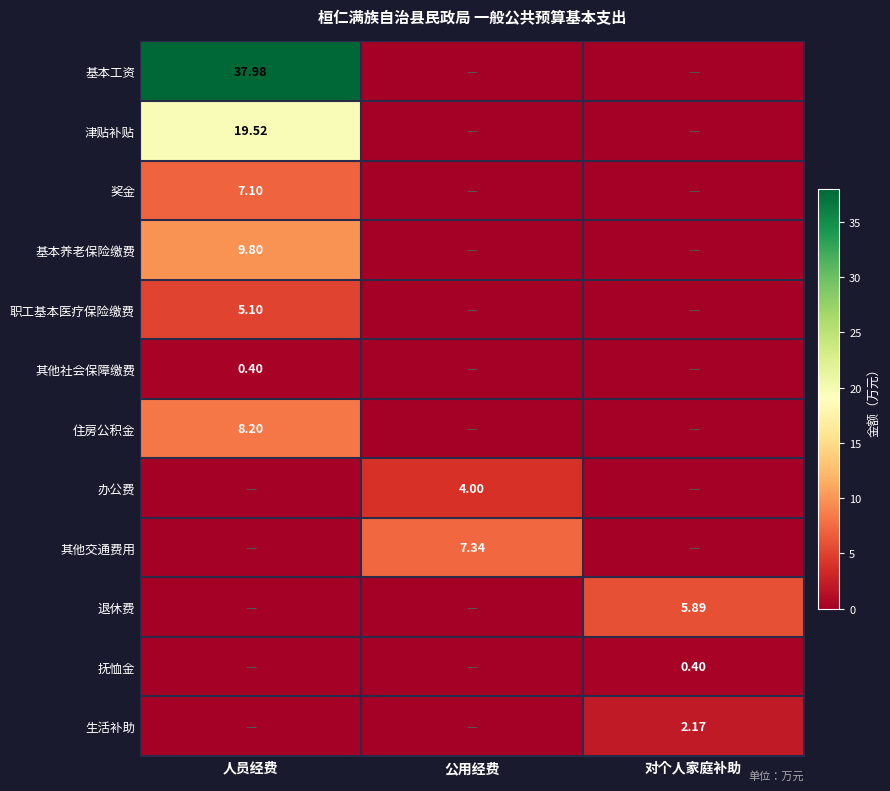

How many values in the 基本工资 series exceed 0?

1